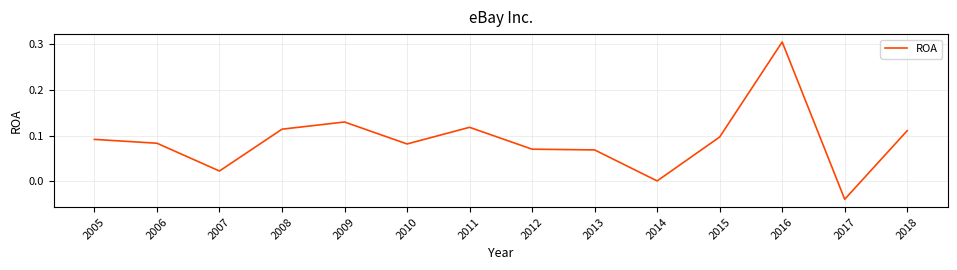

Is this an area chart (filled region under the line)?

No